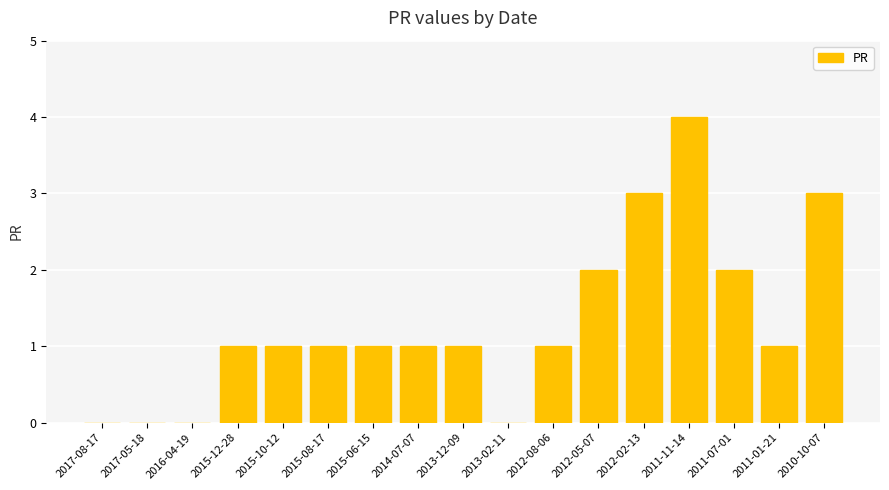

What is the greatest value displayed?

4